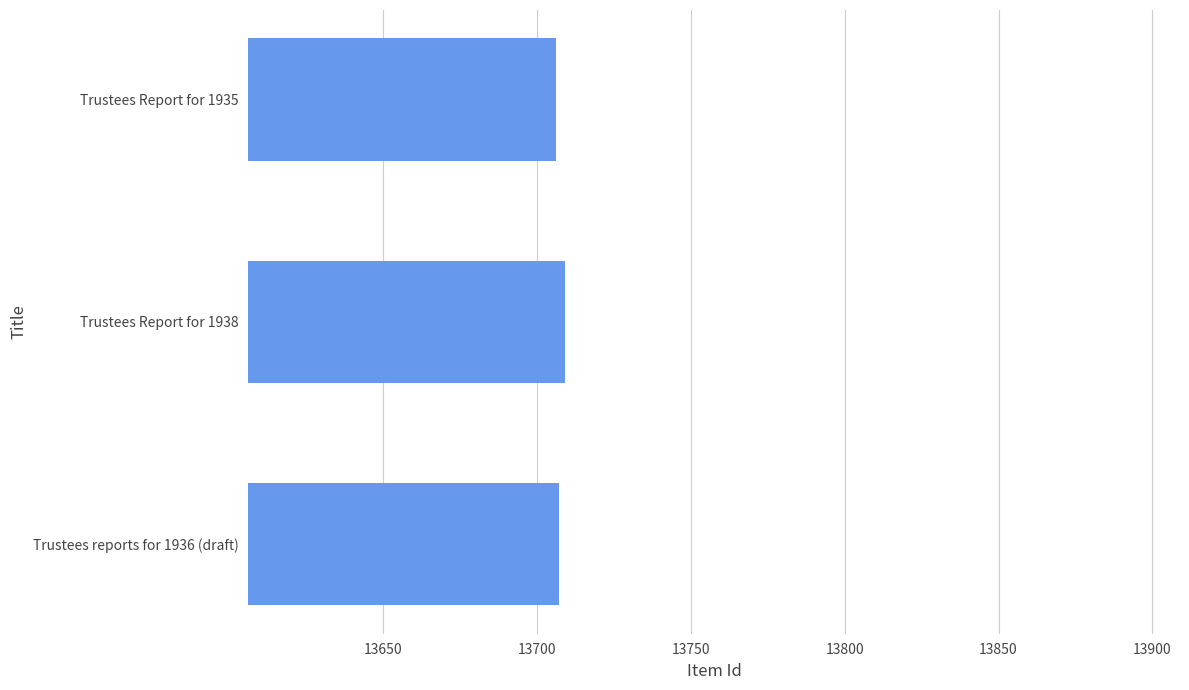

What is the ratio of the value at Trustees reports for 1936 (draft) to the value at Trustees Report for 1938?

1.0